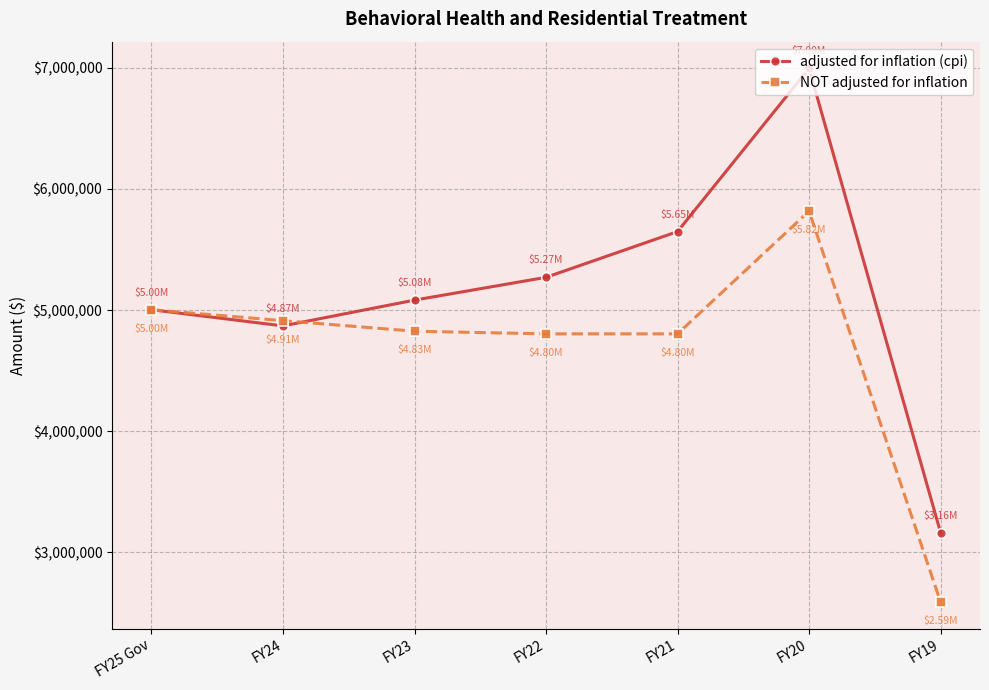

What is the label of the 7th point from the left?

FY19